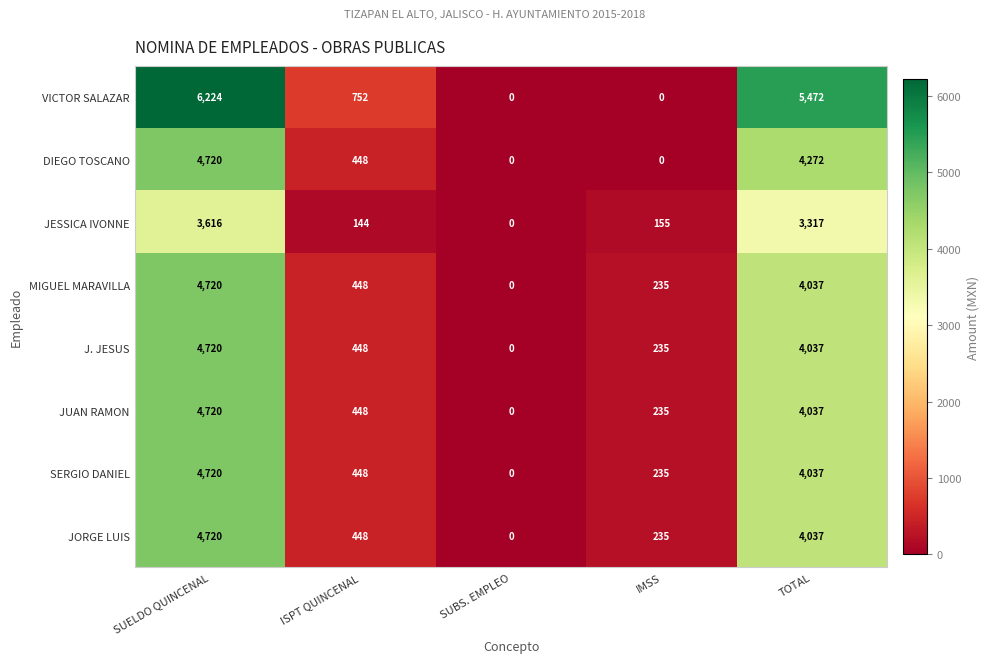

Read the SERGIO DANIEL value at SUELDO QUINCENAL, to the nearest 10.

4720